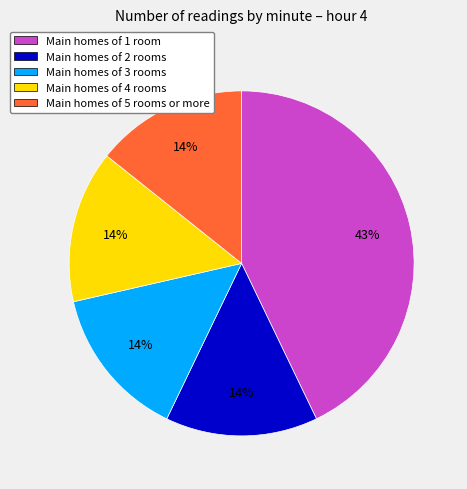

What percentage is the Main homes of 3 rooms slice, to the nearest percent?

14%